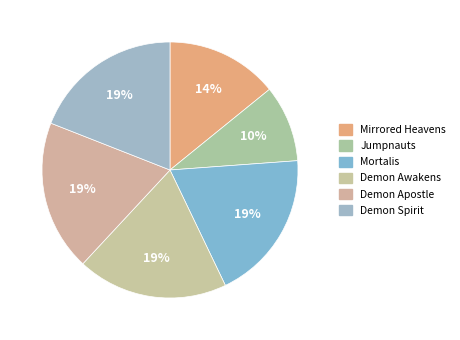

How many segments does this pie chart have?

6